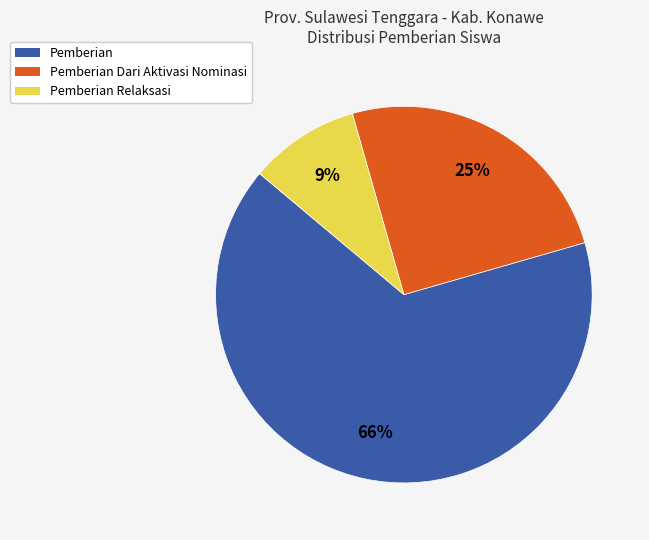

To the nearest percent, what is the average slice percentage?

33%